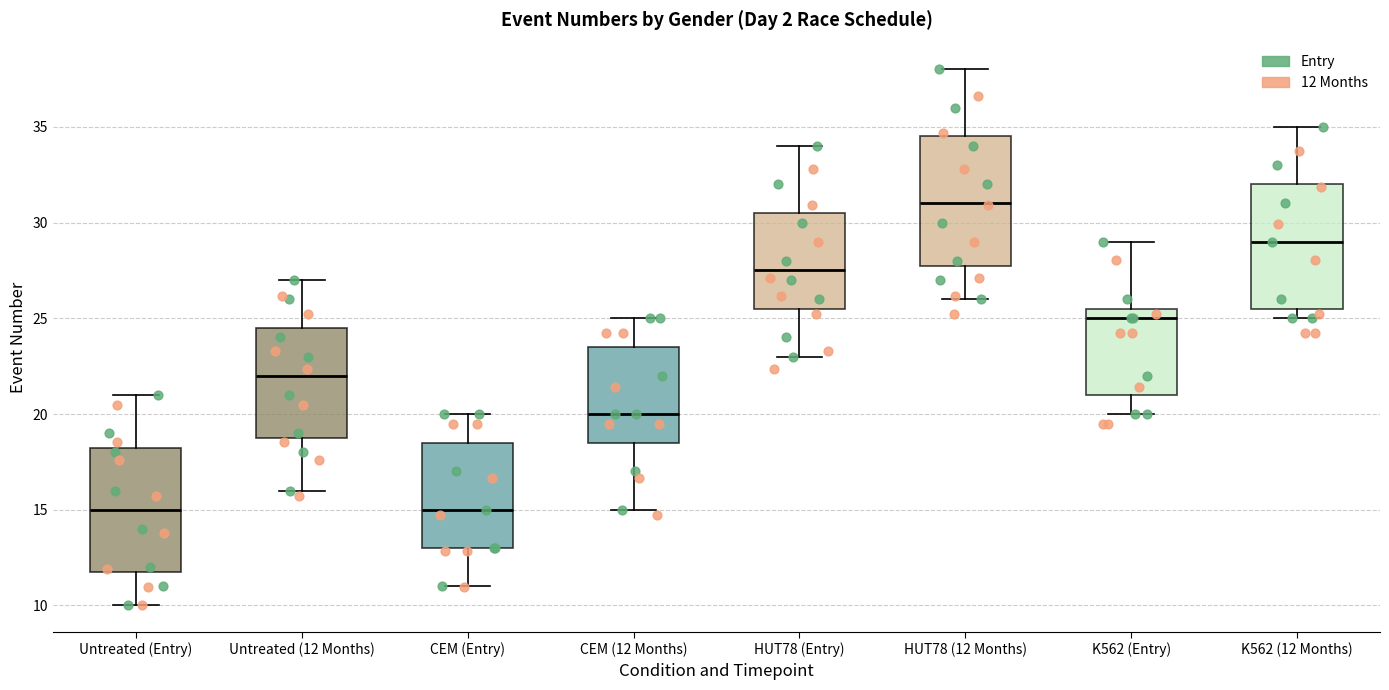

Reading left to right, transcribe this box plot: for each box, give where its median line is, the range the box spans, and where its two whiskers end, as read against the y-axis. The values are not printed on the chart, so give them approximately, as read against the axis.

Untreated (Entry): median 15.0, box 12.0 to 18.5, whiskers 10.0 to 21.0
Untreated (12 Months): median 22.0, box 19.0 to 24.5, whiskers 16.0 to 27.0
CEM (Entry): median 15.0, box 13.0 to 18.5, whiskers 11.0 to 20.0
CEM (12 Months): median 20.0, box 18.5 to 23.5, whiskers 15.0 to 25.0
HUT78 (Entry): median 27.5, box 25.5 to 30.5, whiskers 23.0 to 34.0
HUT78 (12 Months): median 31.0, box 28.0 to 34.5, whiskers 26.0 to 38.0
K562 (Entry): median 25.0, box 21.0 to 25.5, whiskers 20.0 to 29.0
K562 (12 Months): median 29.0, box 25.5 to 32.0, whiskers 25.0 to 35.0